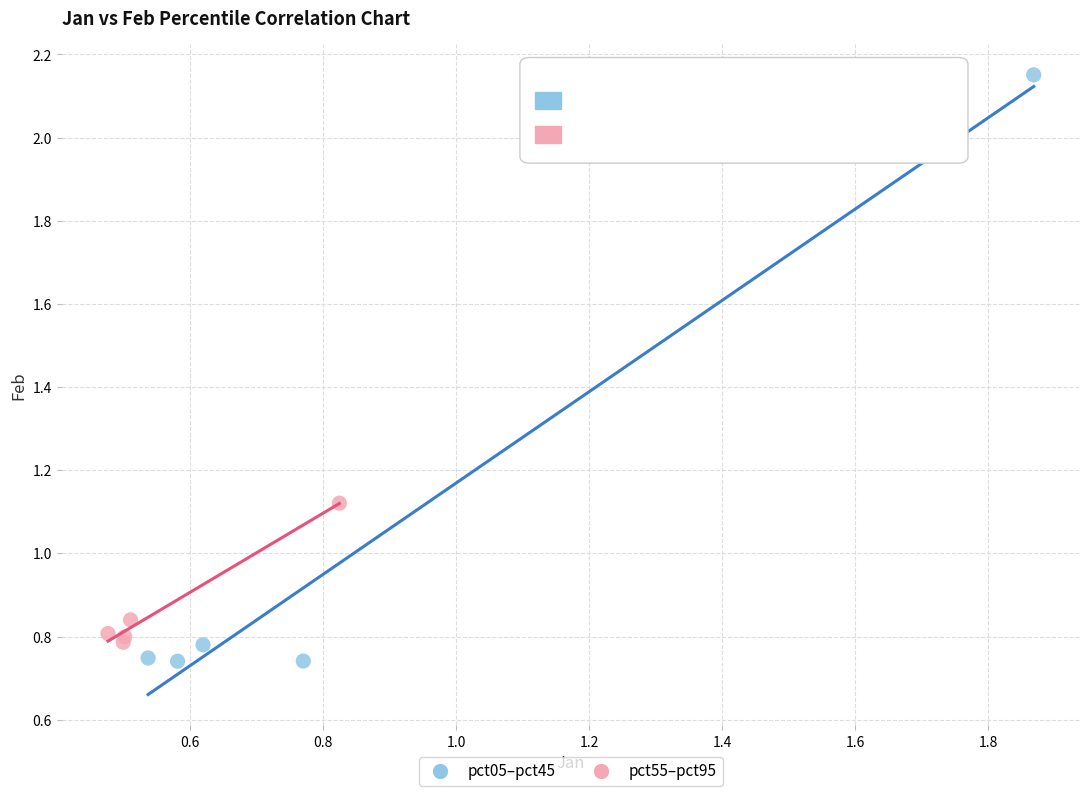

Which series contains the highest Y value?

pct05–pct45